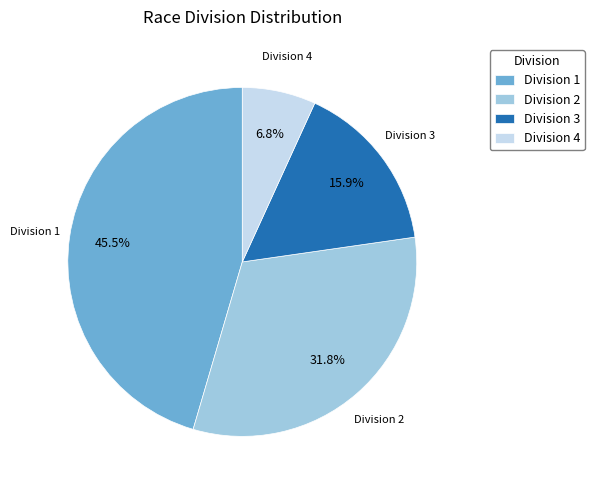

Rank the categories by value from highest to lowest.

Division 1, Division 2, Division 3, Division 4